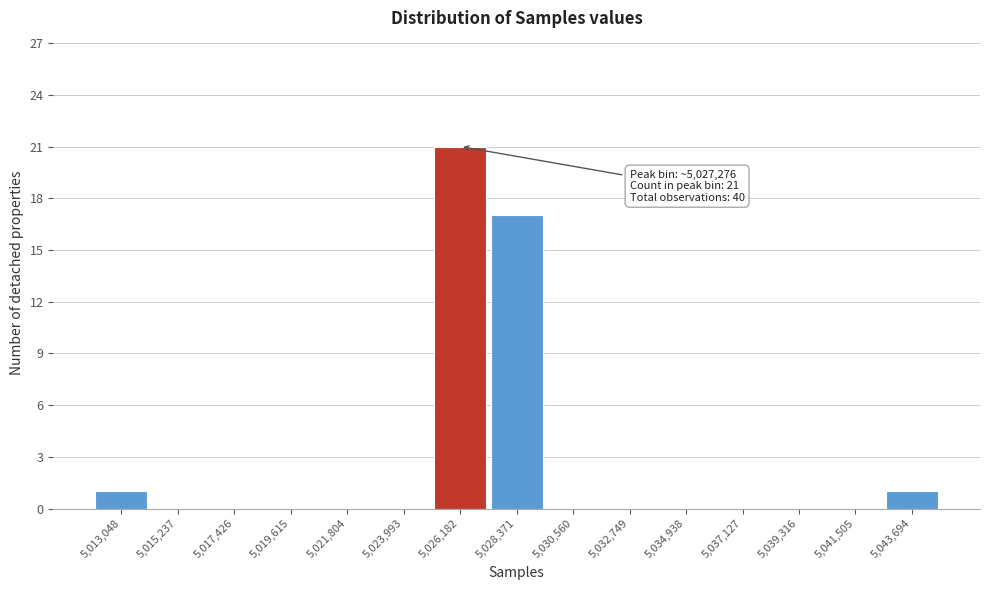

Reading left to right, list all the values displayed in this chart.

5,013,048=1	5,015,237=0	5,017,426=0	5,019,615=0	5,021,804=0	5,023,993=0	5,026,182=21	5,028,371=17	5,030,560=0	5,032,749=0	5,034,938=0	5,037,127=0	5,039,316=0	5,041,505=0	5,043,694=1